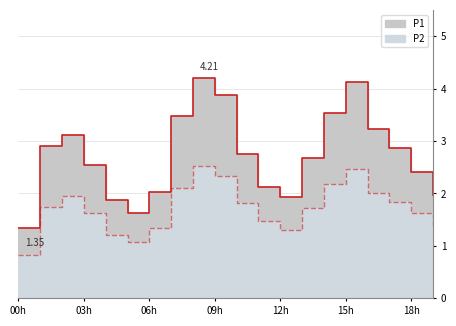

What is the label of the 2nd point from the left?

01:00